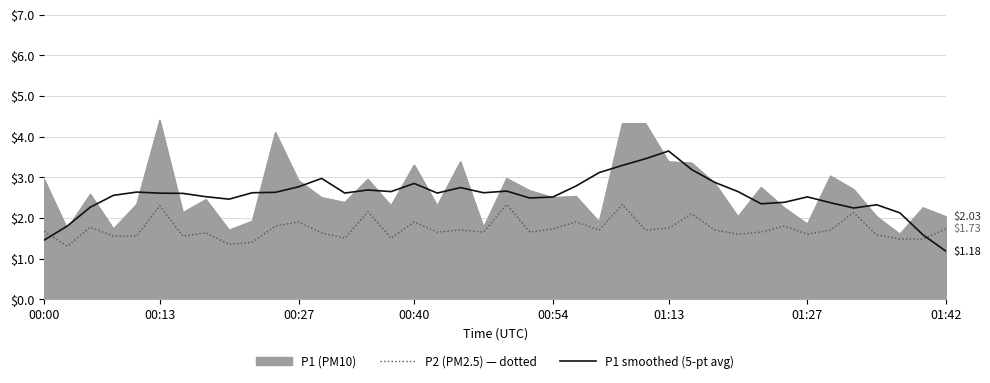

How many lines are shown in the chart?

3